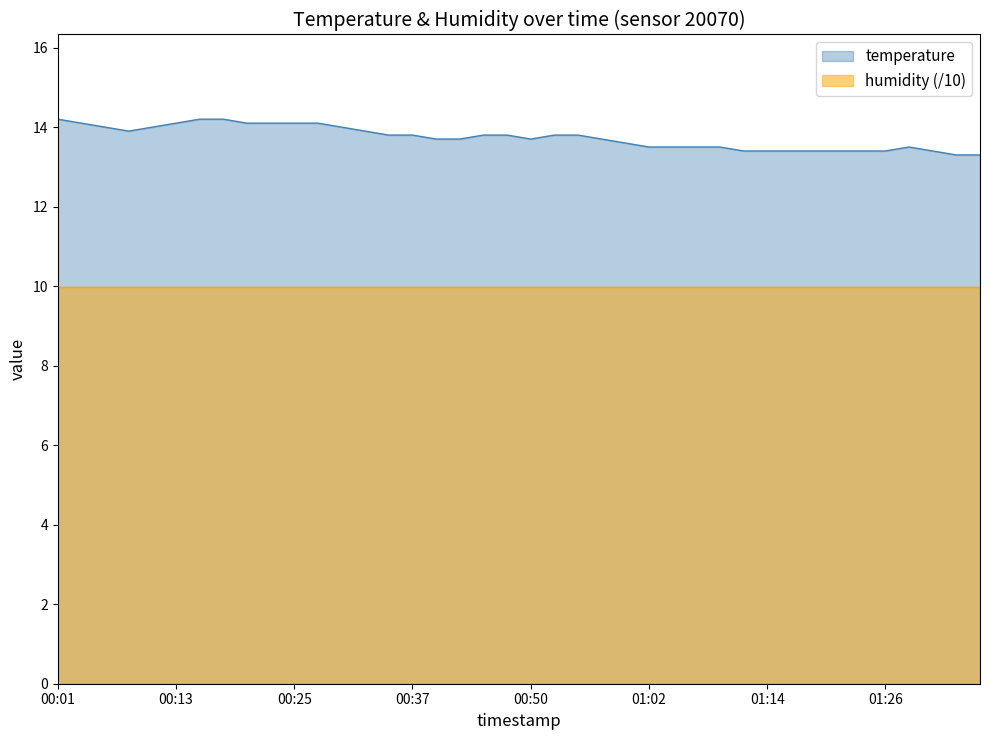

Rank the series by their average value, from highest to lowest.

temperature, humidity (/10)